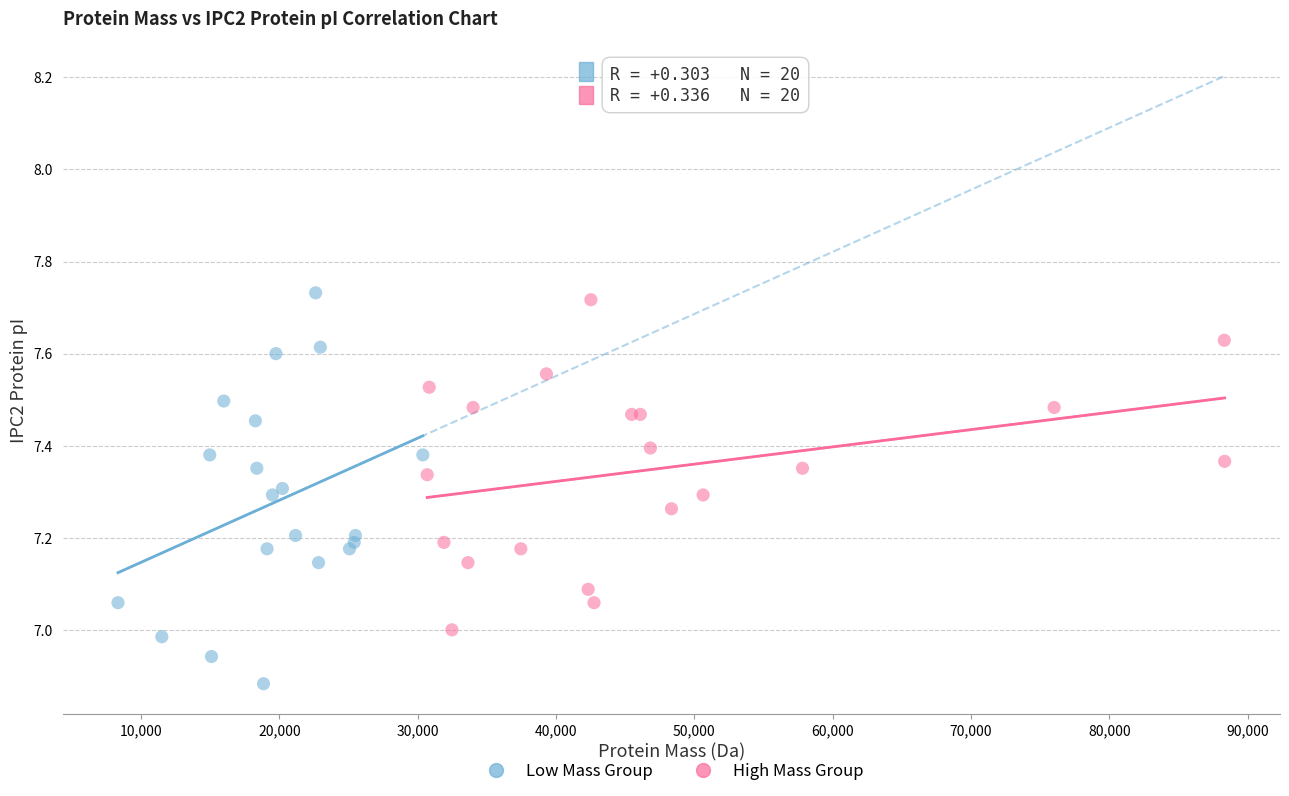

Which series reaches the minimum Y coordinate?

Low Mass Group